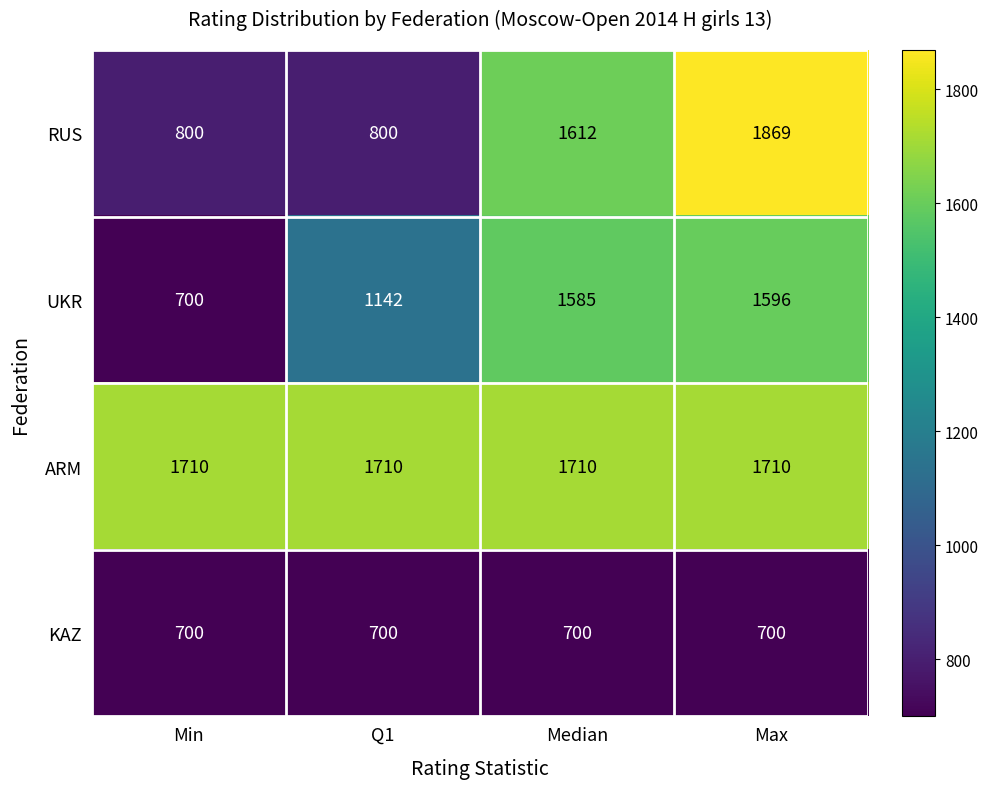

Reading left to right, list all the values displayed in this chart.

RUS: Min=800	Q1=800	Median=1612	Max=1869
UKR: Min=700	Q1=1142	Median=1585	Max=1596
ARM: Min=1710	Q1=1710	Median=1710	Max=1710
KAZ: Min=700	Q1=700	Median=700	Max=700